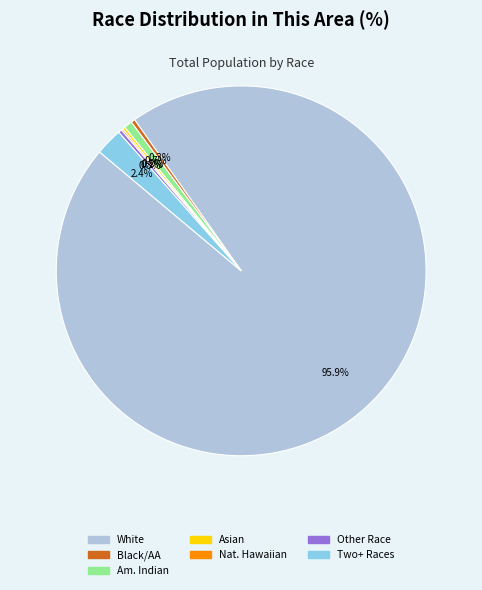

Does Other Race account for over 50% of the chart?

No